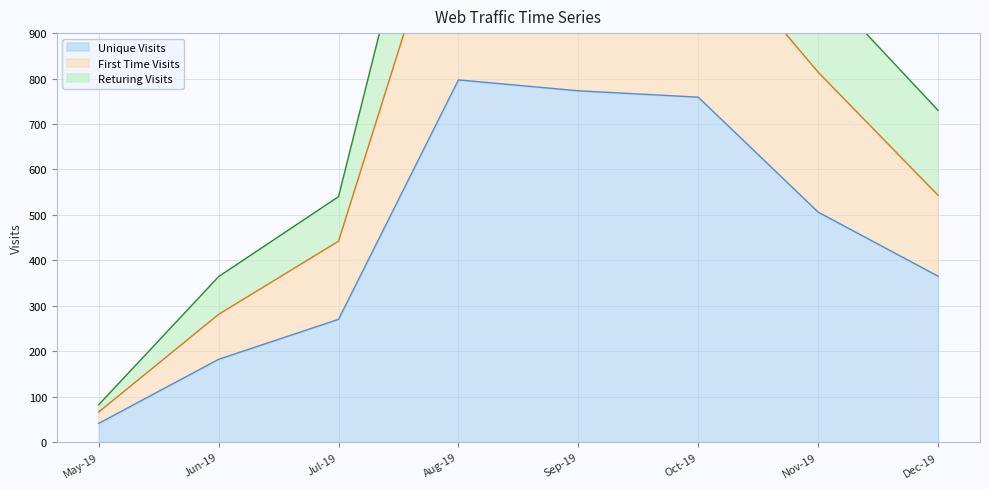

The value of Unique Visits at Jun-19 is 182. True or false?

True